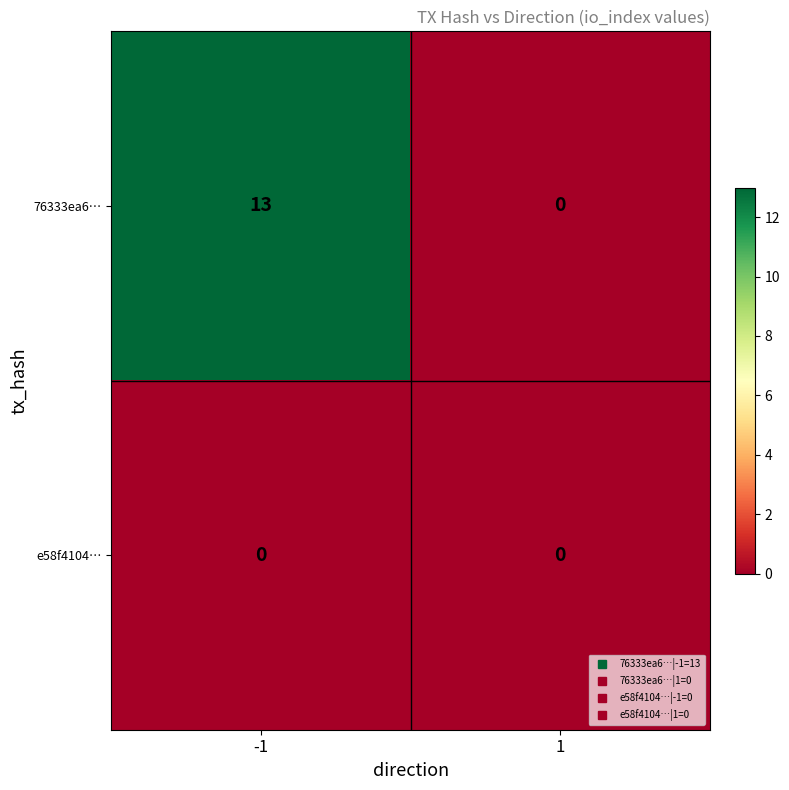

Rank the series by their average value, from highest to lowest.

76333ea6…, e58f4104…